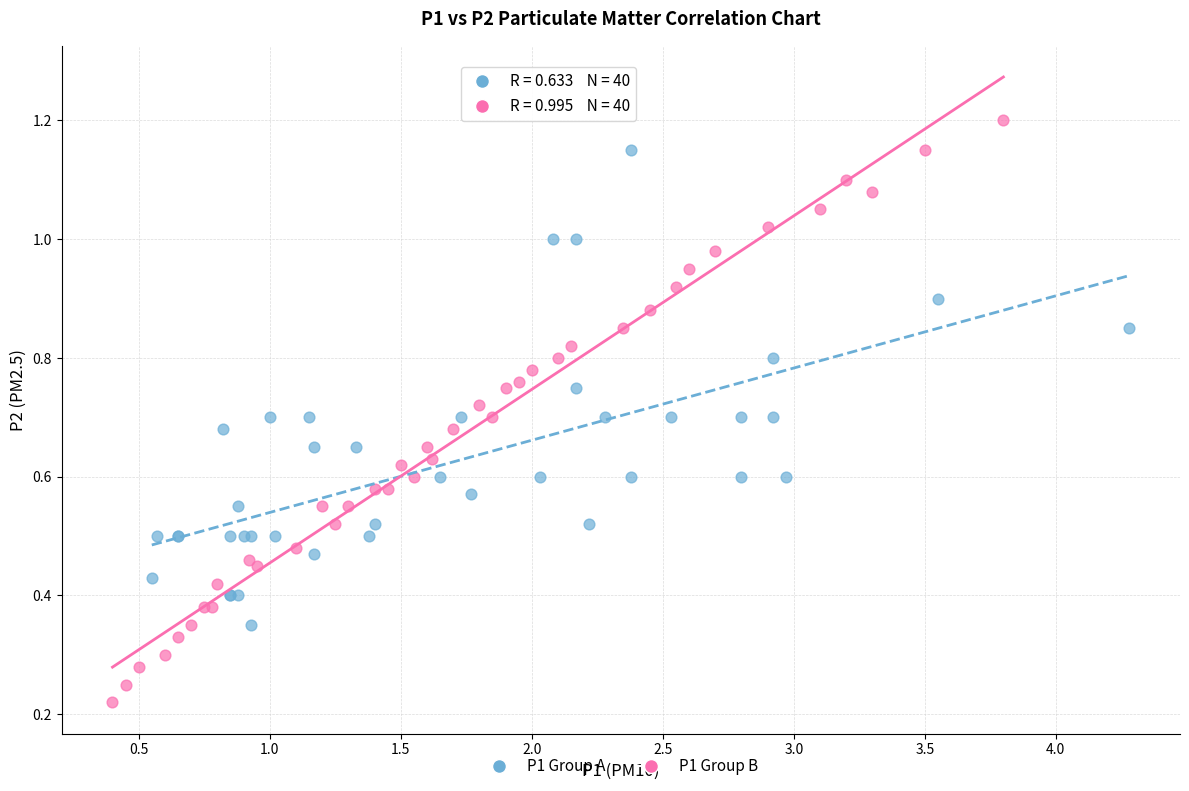

What are all the series names shown in the legend?

P1 Group A, P1 Group B